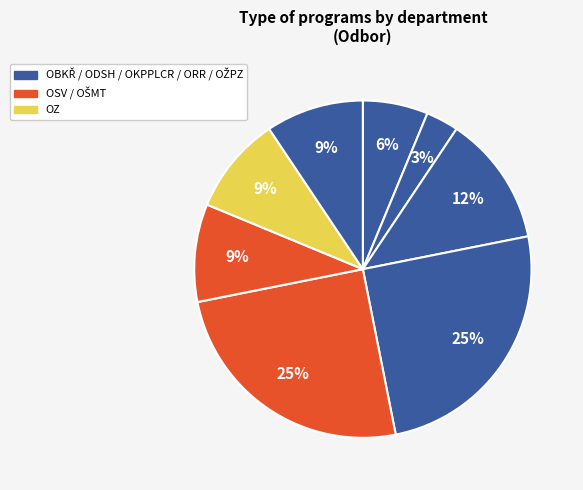

How many segments does this pie chart have?

8